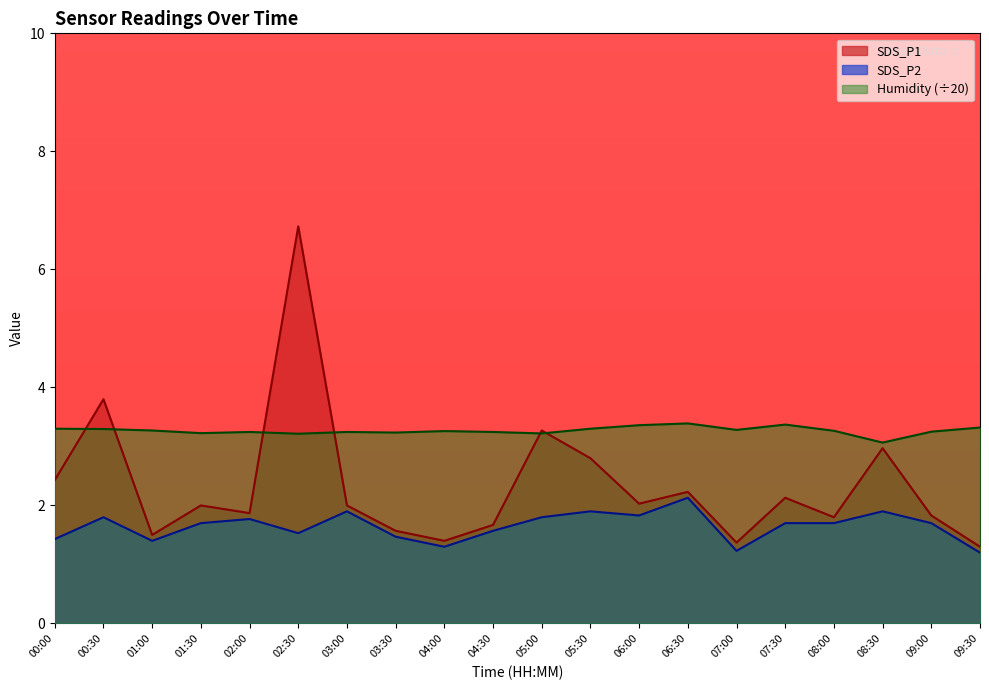

True or false: SDS_P2 and Humidity intersect in this chart.

False